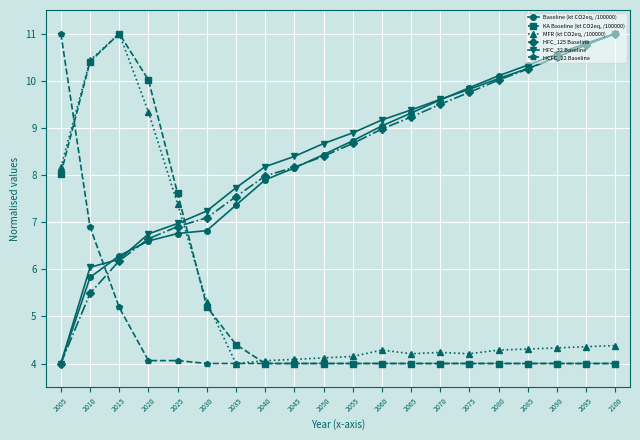

True or false: MFR (kt CO2eq, /100000) has more than 0 points higher than both neighbors.

True